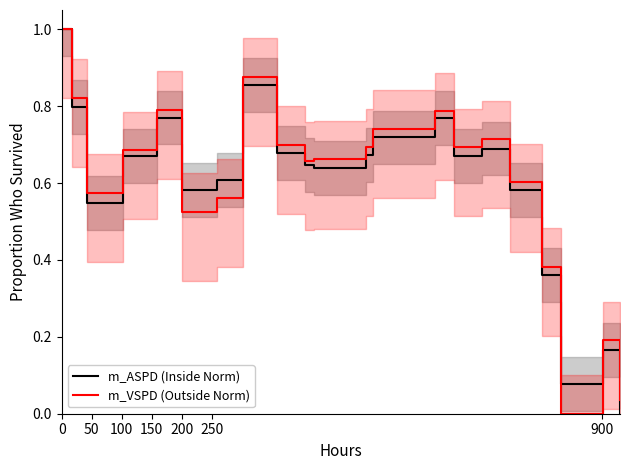

Count the number of data series in this chart.

2